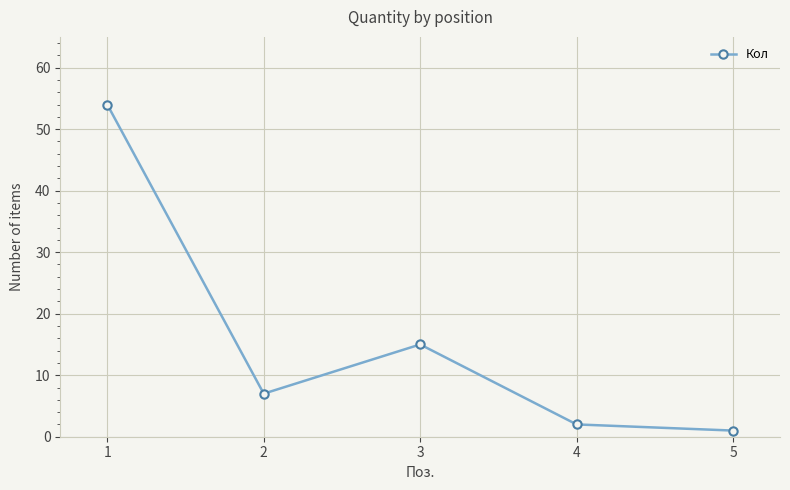

Reading left to right, what are all the values shown in this chart?

54	7	15	2	1